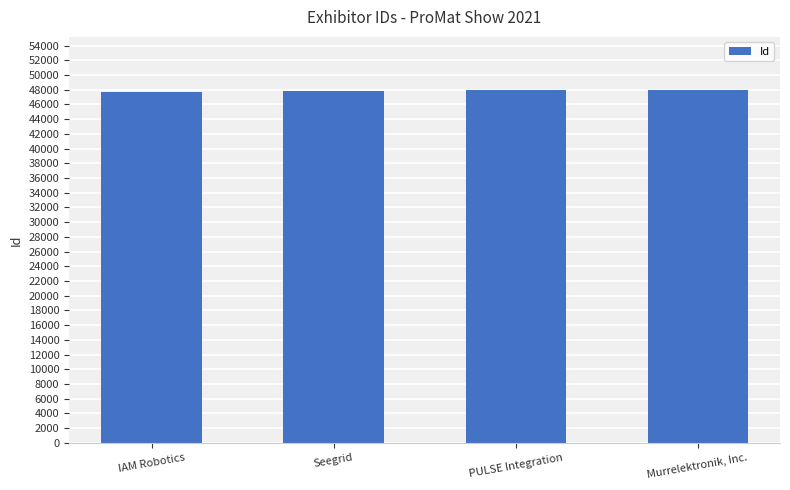

What is the value of the 2nd bar from the left?

47887